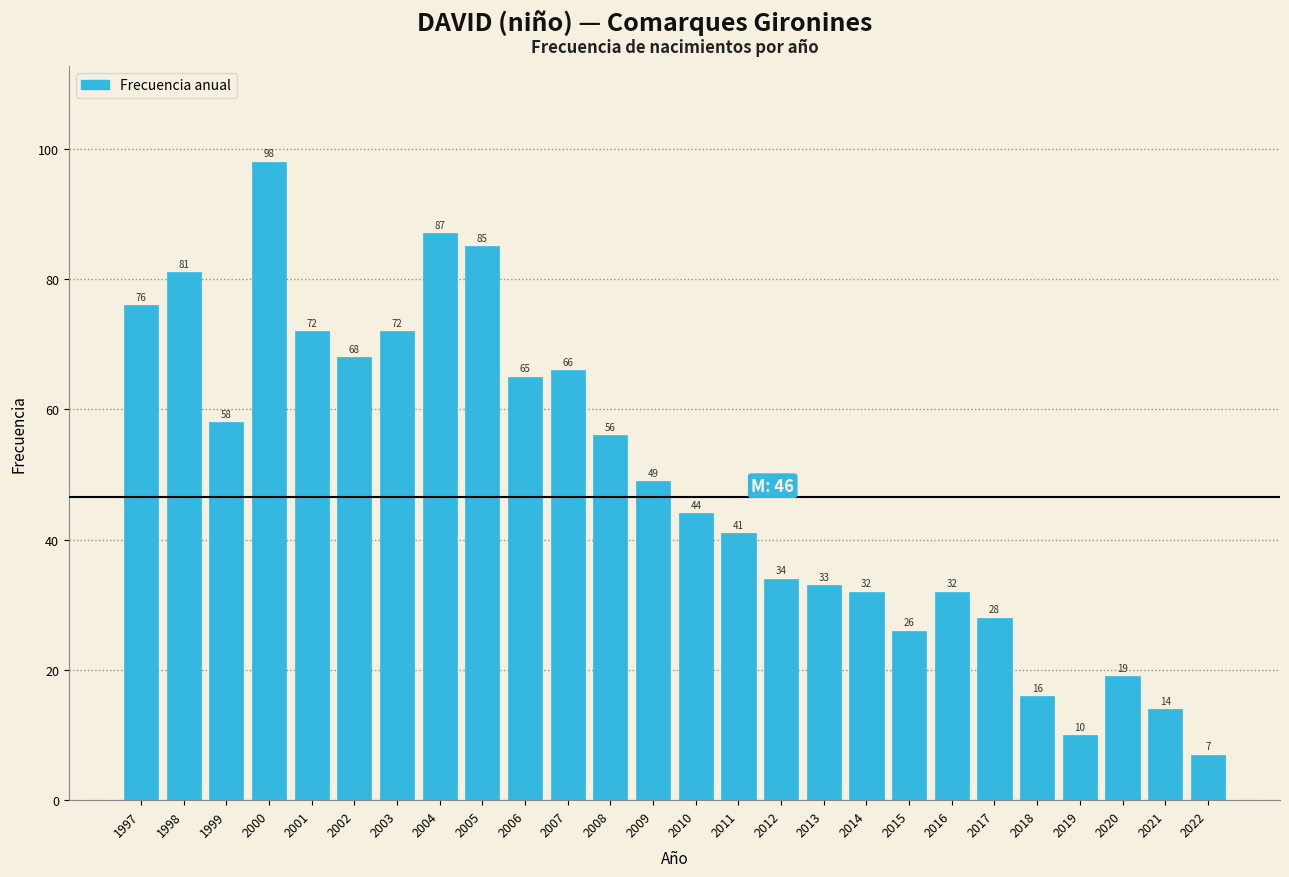

Reading left to right, what are all the values shown in this chart?

1997=76	1998=81	1999=58	2000=98	2001=72	2002=68	2003=72	2004=87	2005=85	2006=65	2007=66	2008=56	2009=49	2010=44	2011=41	2012=34	2013=33	2014=32	2015=26	2016=32	2017=28	2018=16	2019=10	2020=19	2021=14	2022=7